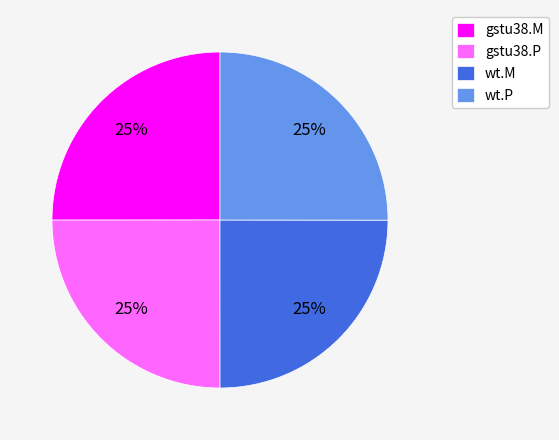

To the nearest percent, what is the average slice percentage?

25%